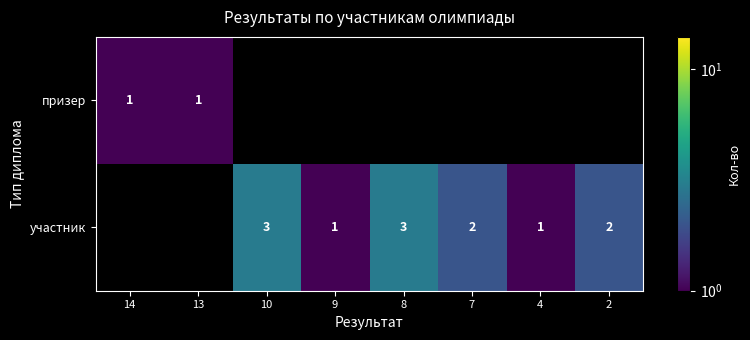

The призер series shows 1 at 13. True or false?

True